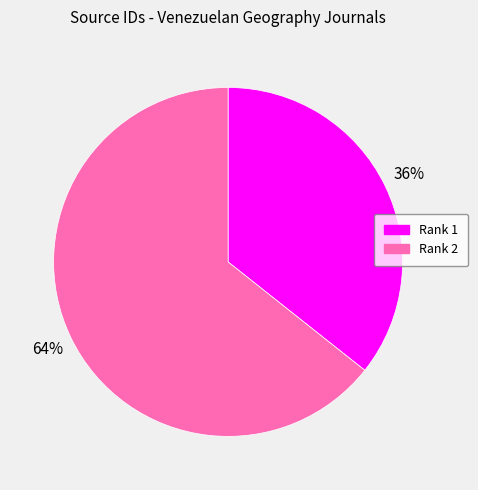

Which category has the smallest portion of the pie?

Rank 1